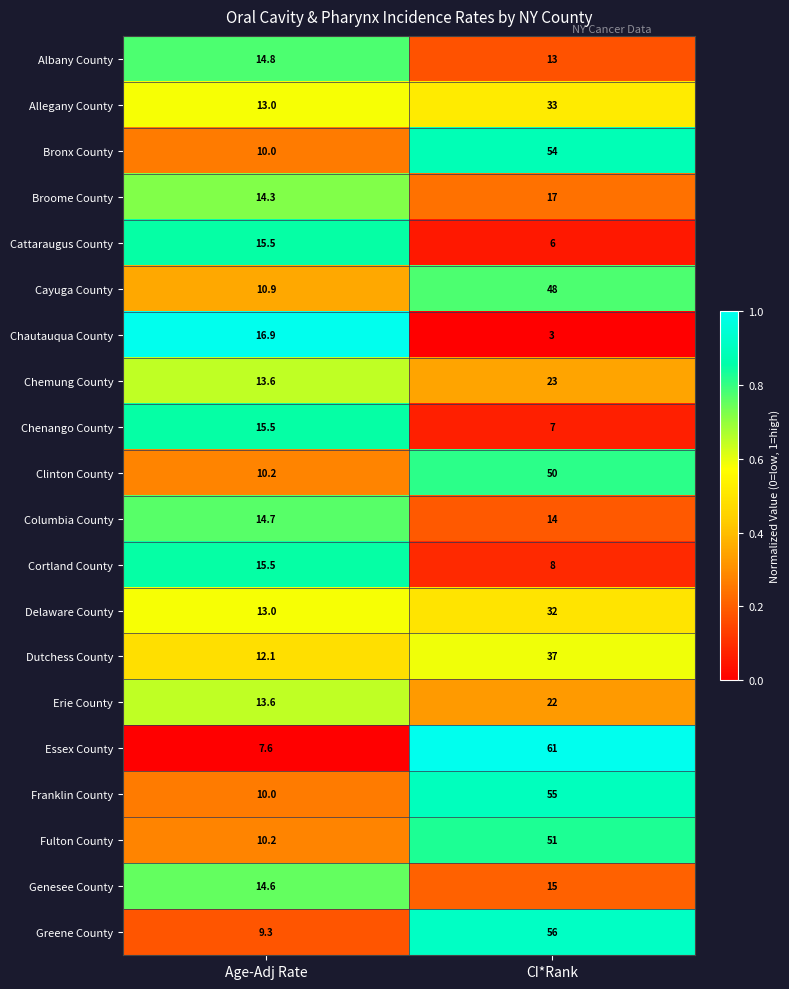

What is the difference between the highest and lowest values at Age-Adj Rate?

9.3